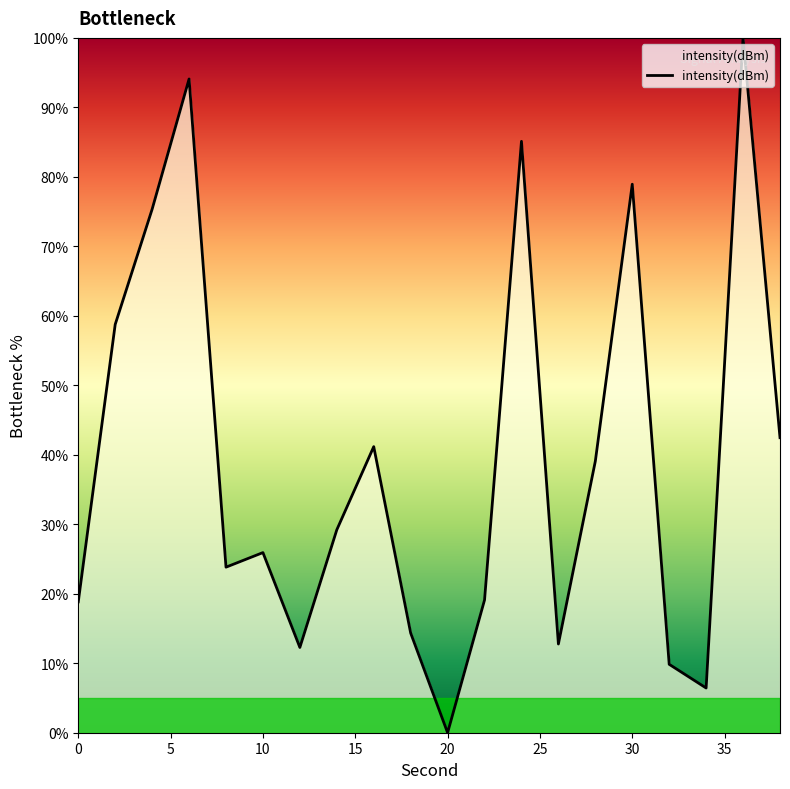

List the labels in order of value, largest first.

36, 6, 24, 30, 4, 2, 38, 16, 28, 14, 10, 8, 22, 0, 18, 26, 12, 32, 34, 20